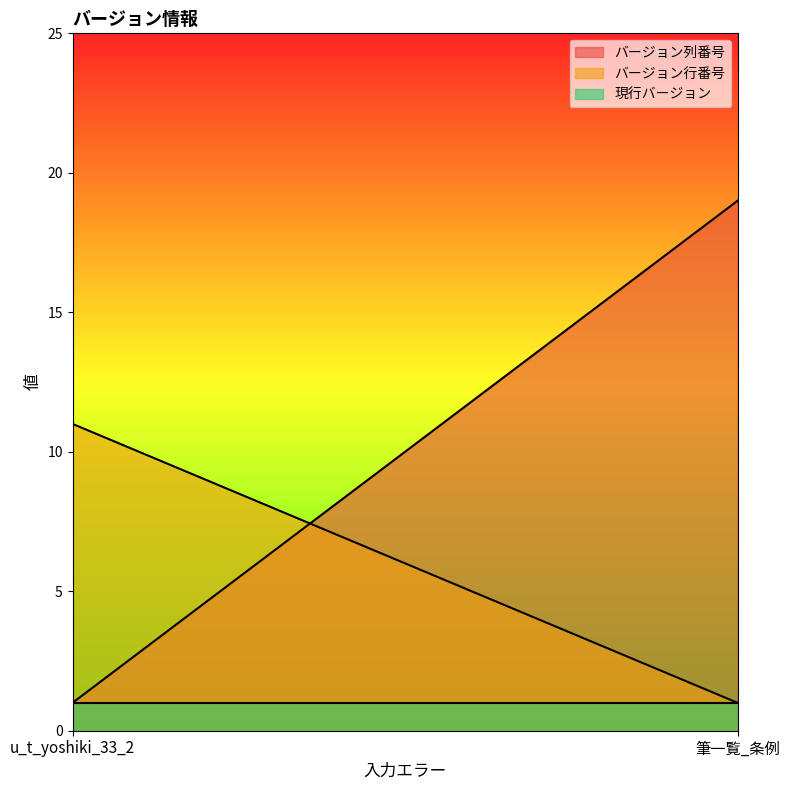

Rank the series by their maximum value, from lowest to highest.

現行バージョン, バージョン行番号, バージョン列番号